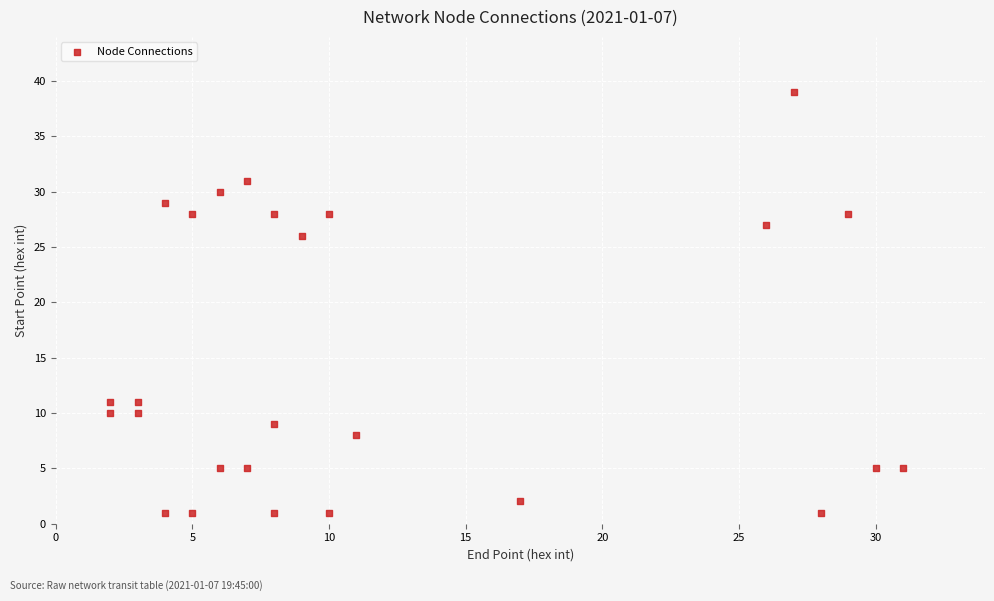

What is the range of Y values (max minus min)?

38